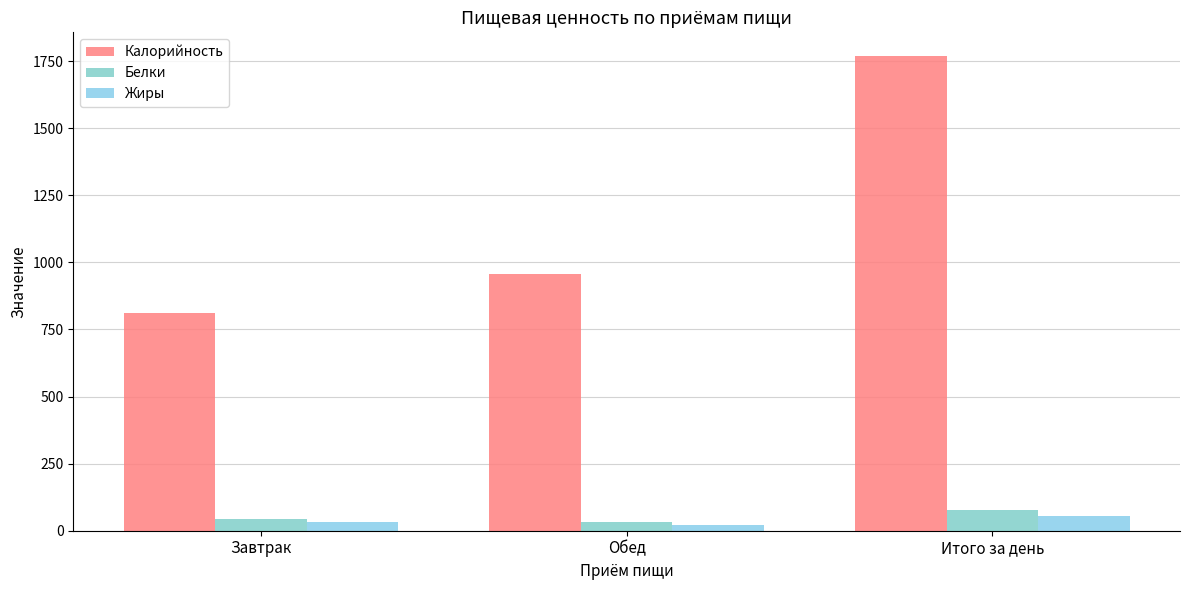

Rank the series by their maximum value, from highest to lowest.

Калорийность, Белки, Жиры